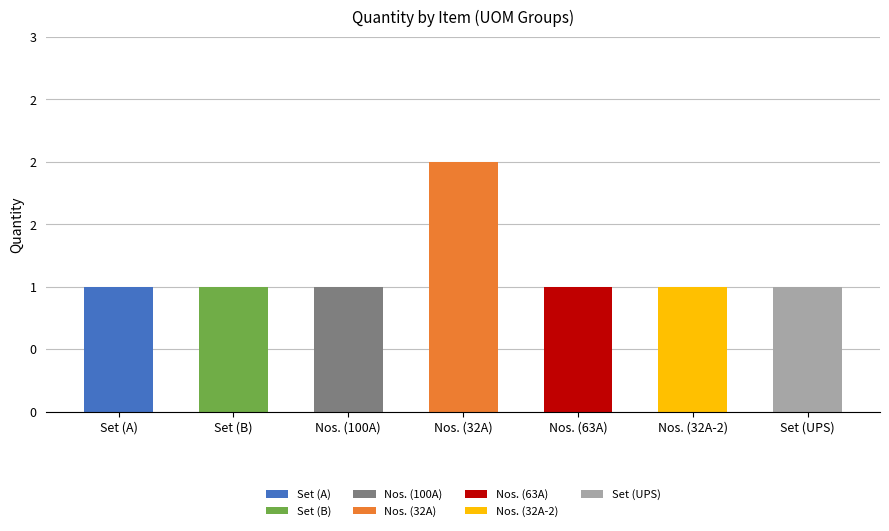

How many data points in Quantity are above 1?

1